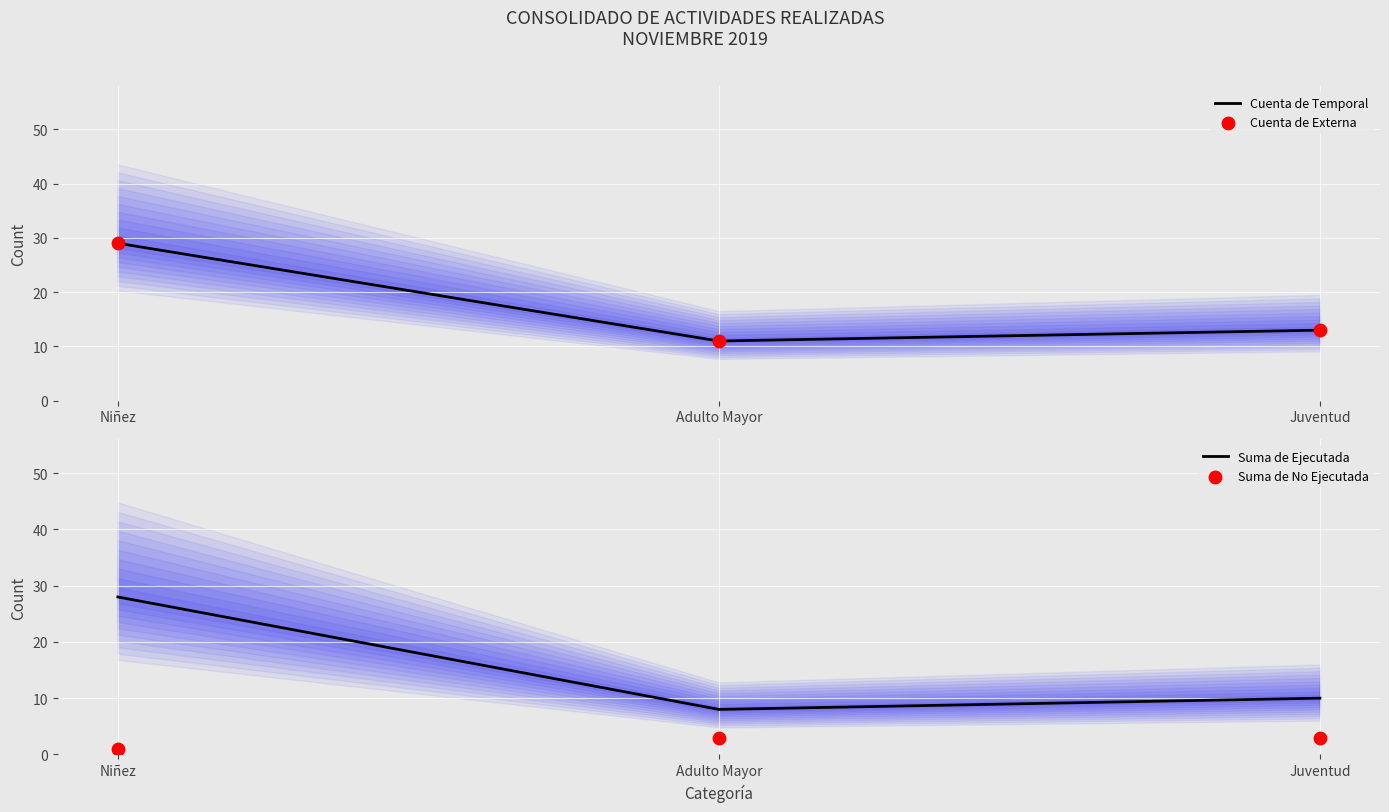

Which series has the widest spread of Y values?

Suma de Ejecutada